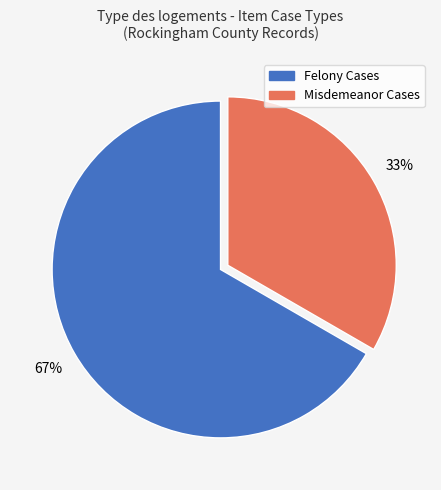

What is the smallest slice in the pie chart?

Misdemeanor Cases